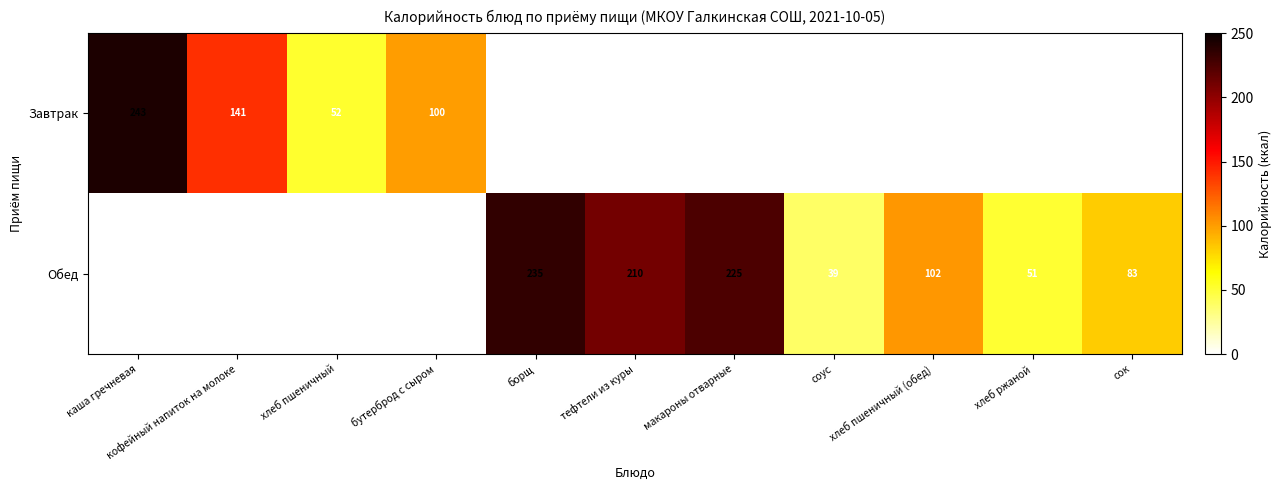

Is it true that Завтрак equals 141 at кофейный напиток на молоке?

True